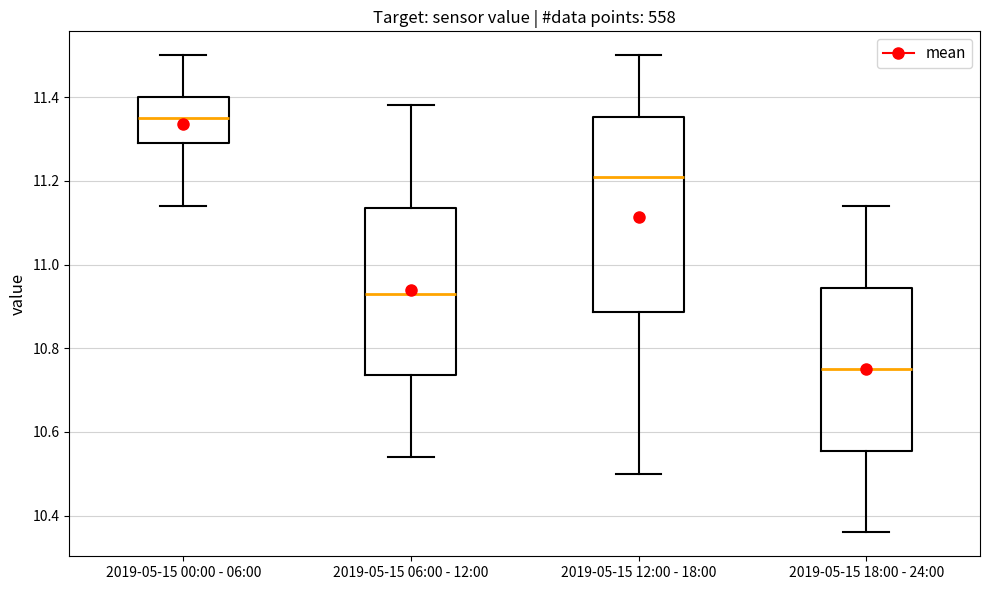

Which box's median line is the highest?

2019-05-15 00:00 - 06:00